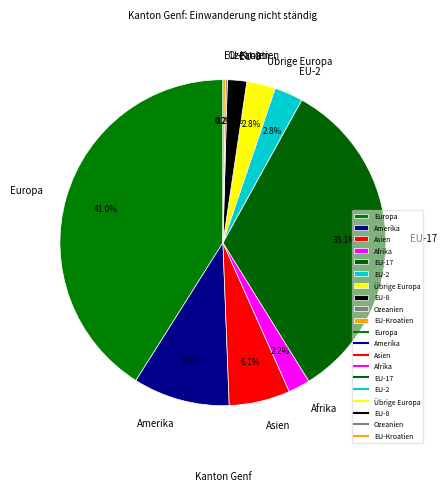

To the nearest percent, what is the difference between the Asien and Übrige Europa slice percentages?

3%